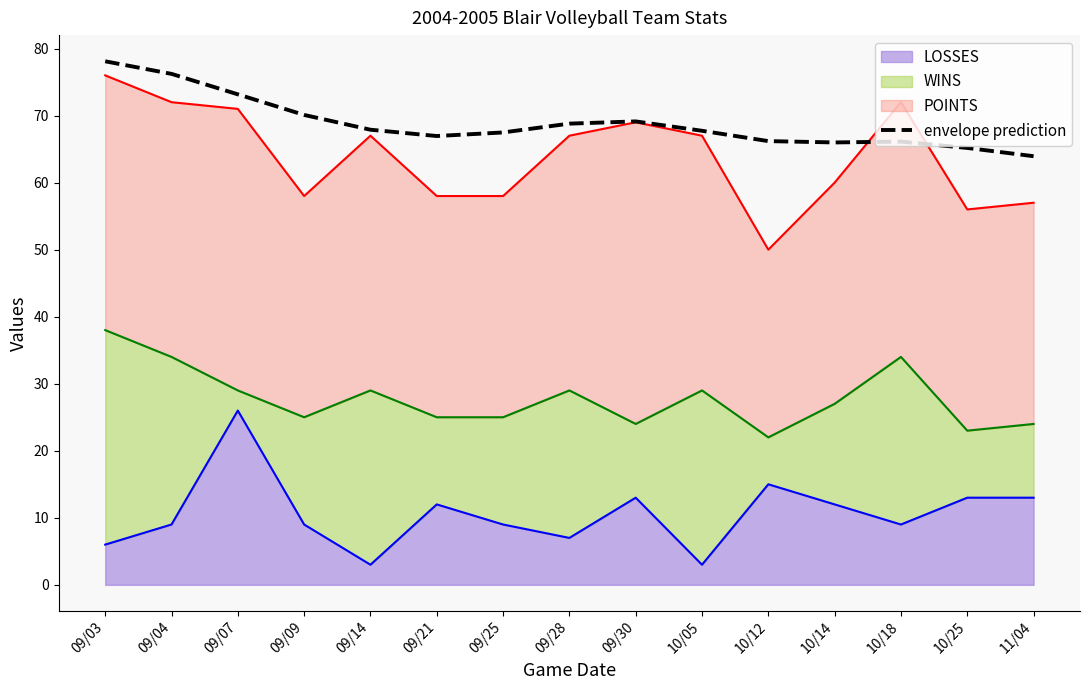

What is the difference between the second highest and minimum values?

12.3